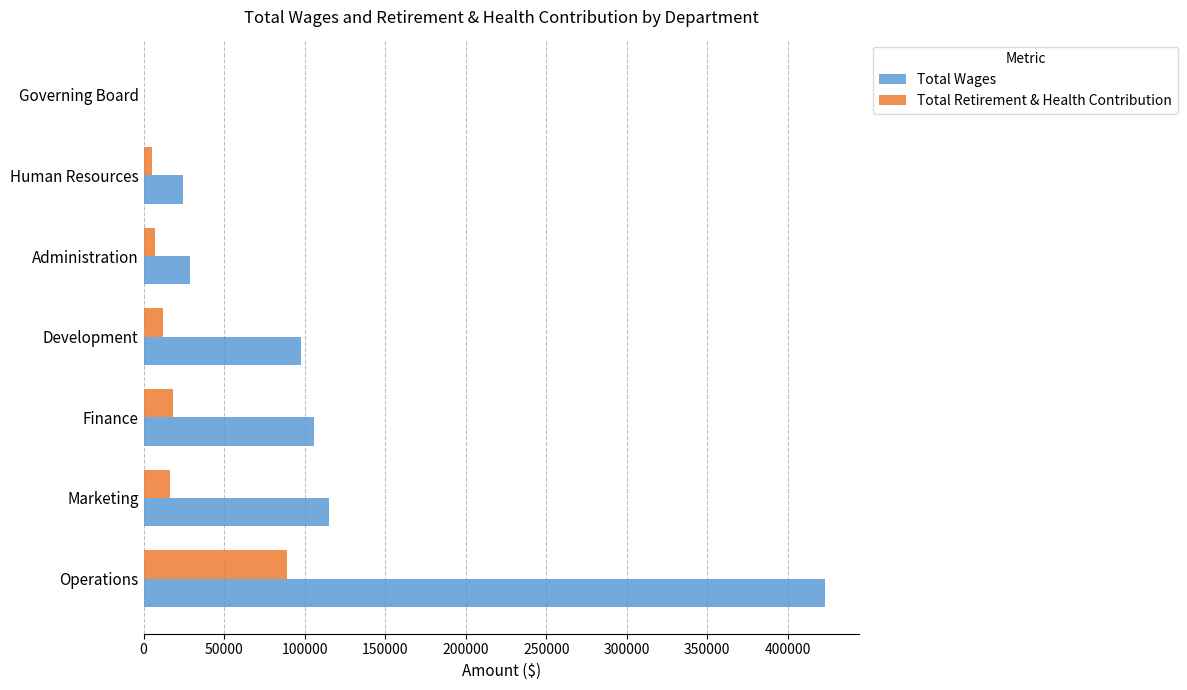

Which series changed the most between Development and Governing Board?

Total Wages